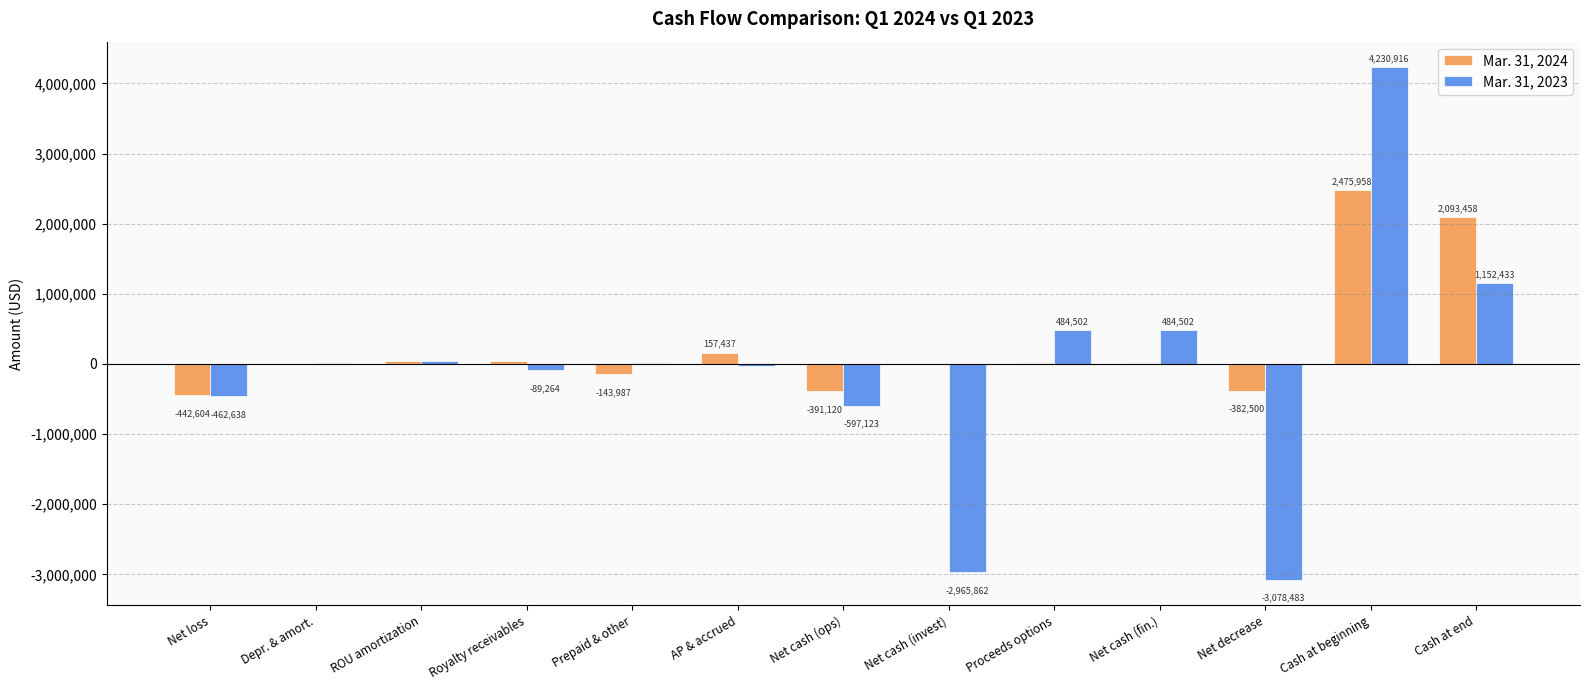

Reading right to left, what are all the values shown in this chart?

Mar. 31, 2024: Cash at end=2093458	Cash at beginning=2475958	Net decrease=-382500	Net cash (fin.)=8670	Proceeds options=8670	Net cash (invest)=-50	Net cash (ops)=-391120	AP & accrued=157437	Prepaid & other=-143987	Royalty receivables=46621	ROU amortization=35743	Depr. & amort.=6449	Net loss=-442604
Mar. 31, 2023: Cash at end=1152433	Cash at beginning=4230916	Net decrease=-3078483	Net cash (fin.)=484502	Proceeds options=484502	Net cash (invest)=-2965862	Net cash (ops)=-597123	AP & accrued=-33288	Prepaid & other=7785	Royalty receivables=-89264	ROU amortization=36958	Depr. & amort.=6816	Net loss=-462638